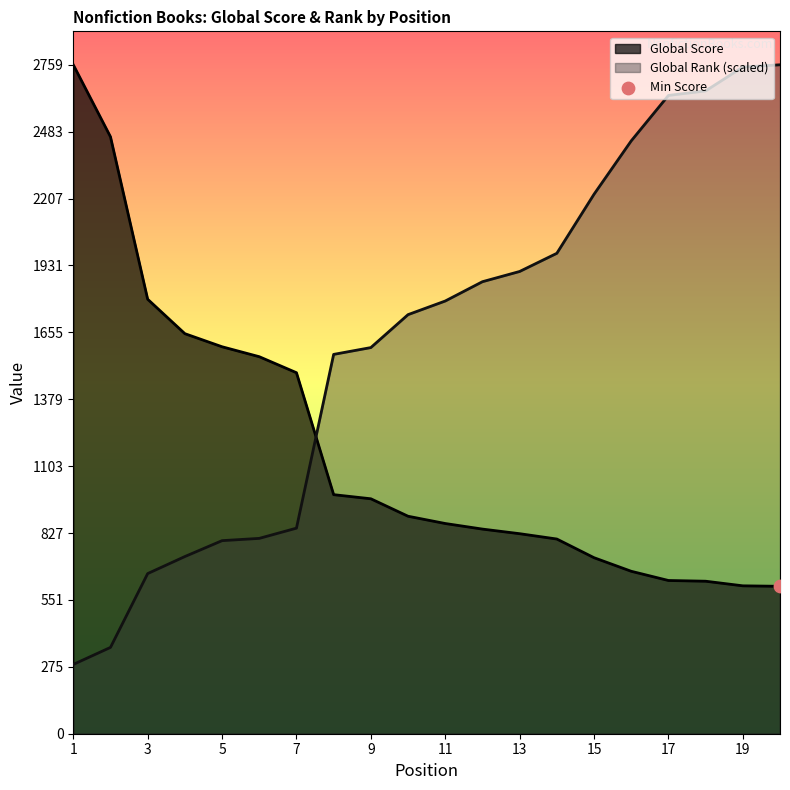

What is the total value across all series at 15?

2951.0